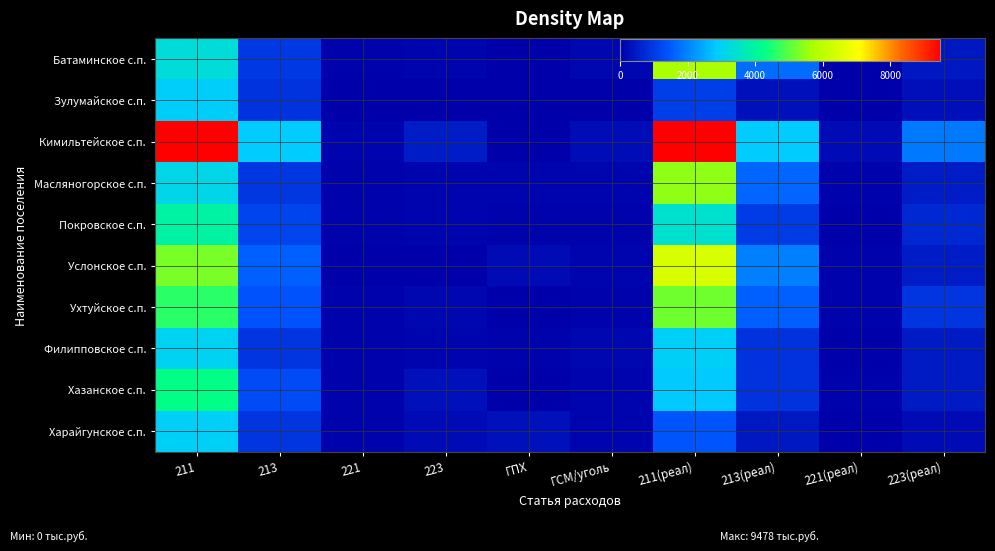

Which series has the largest range (max minus min)?

Кимильтейское с.п.